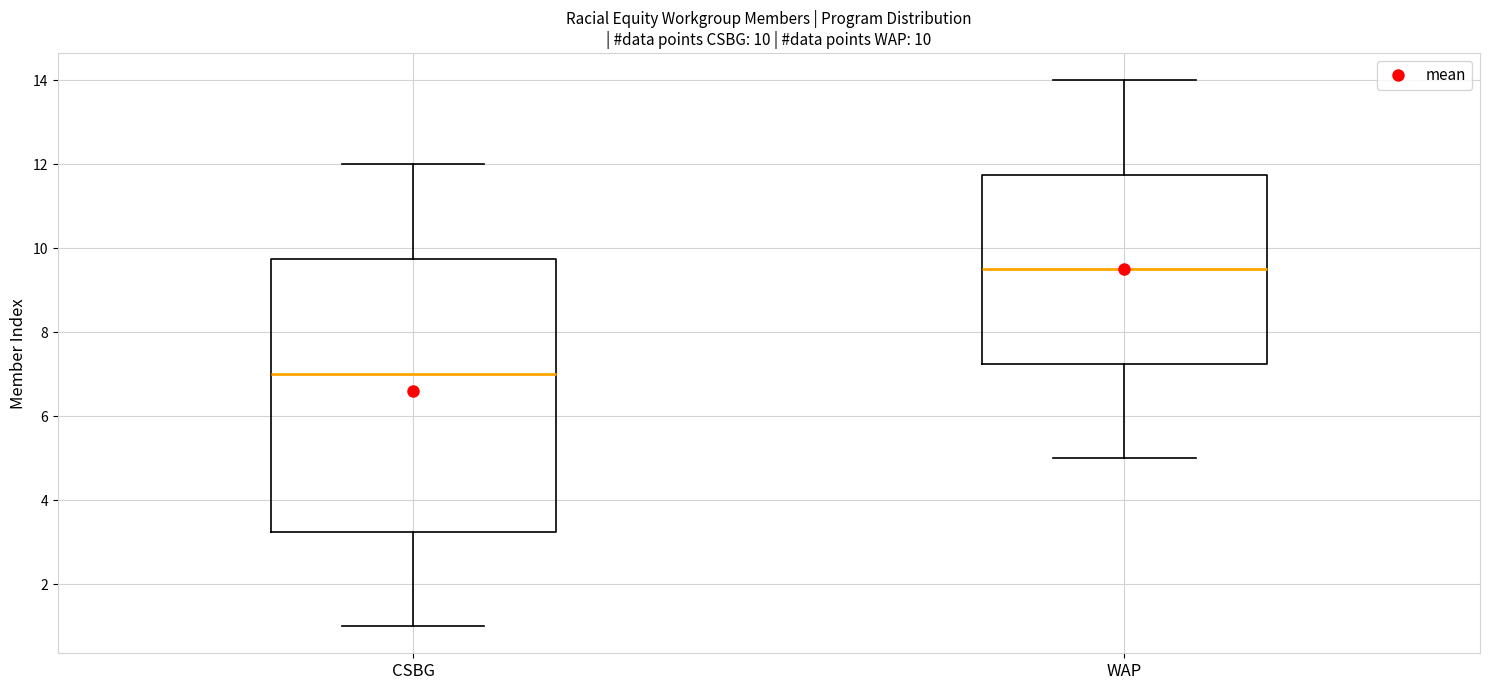

Comparing the boxes themselves (not the whiskers), which one is the tallest?

CSBG